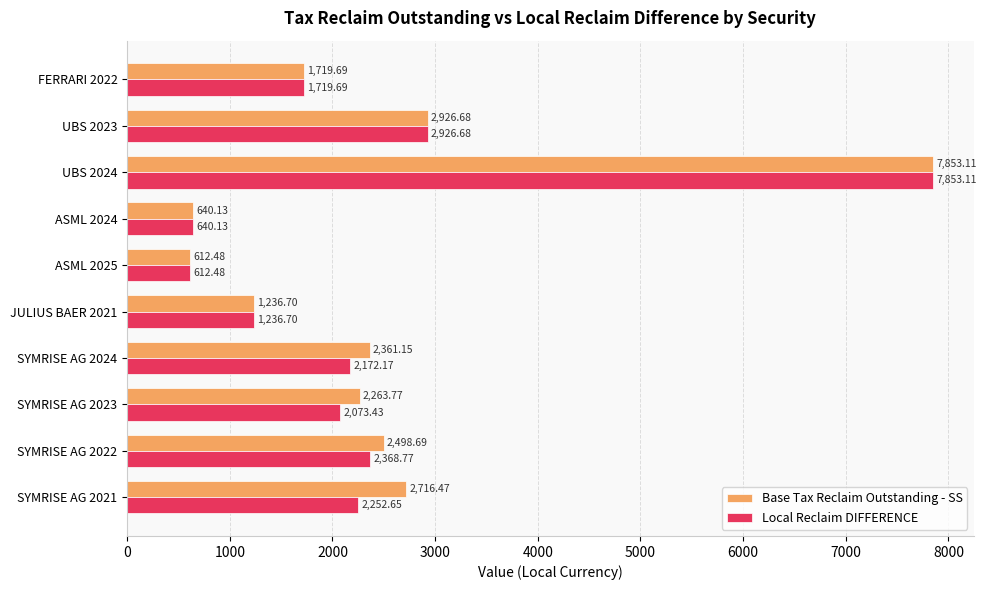

What is the difference between the maximum and minimum values in the Local Reclaim DIFFERENCE series?

7240.6